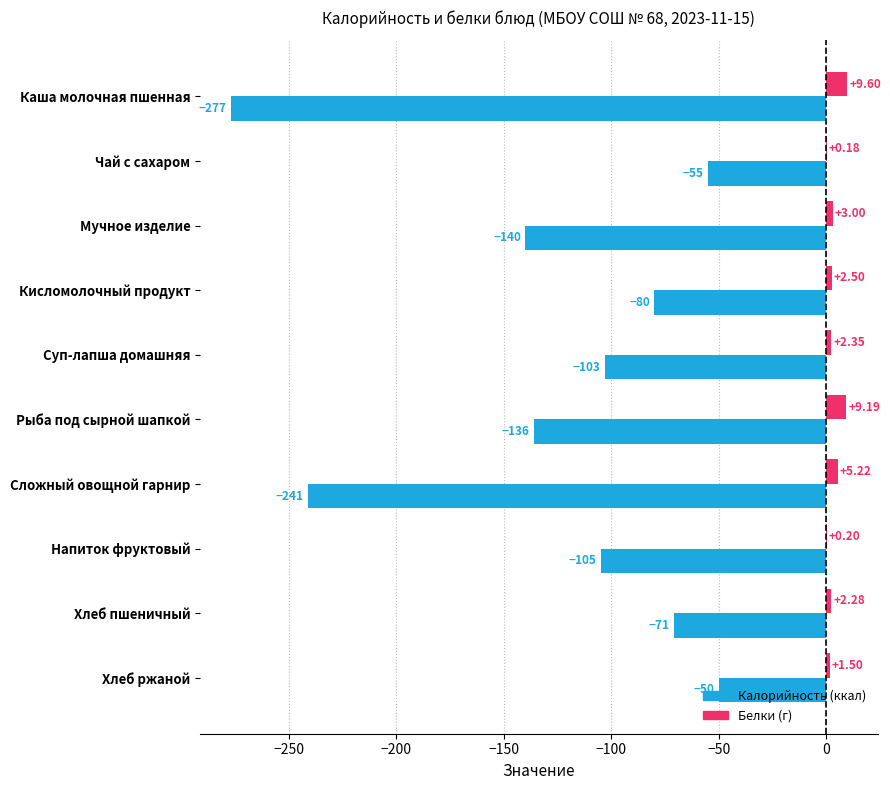

Which category has the highest value across all series?

Каша молочная пшенная